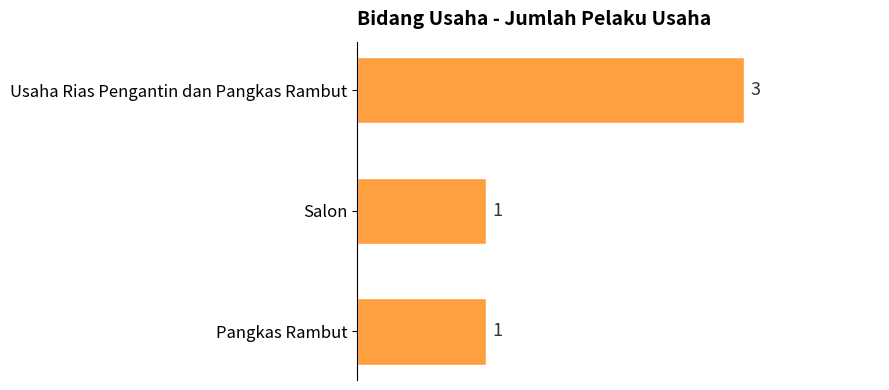

Count the number of values greater than 1.

1